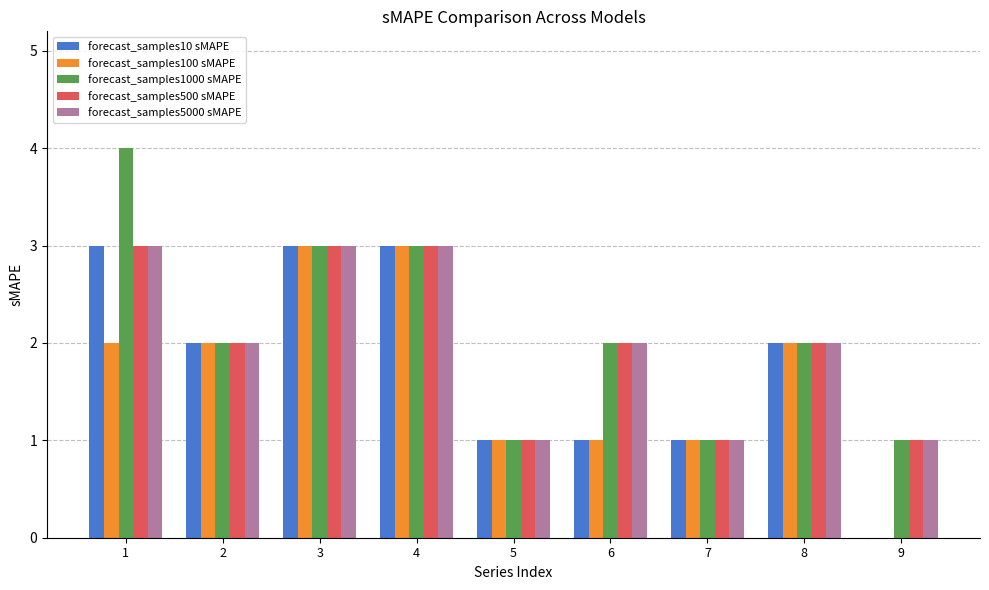

The forecast_samples10 sMAPE series shows 3 at 4. True or false?

True